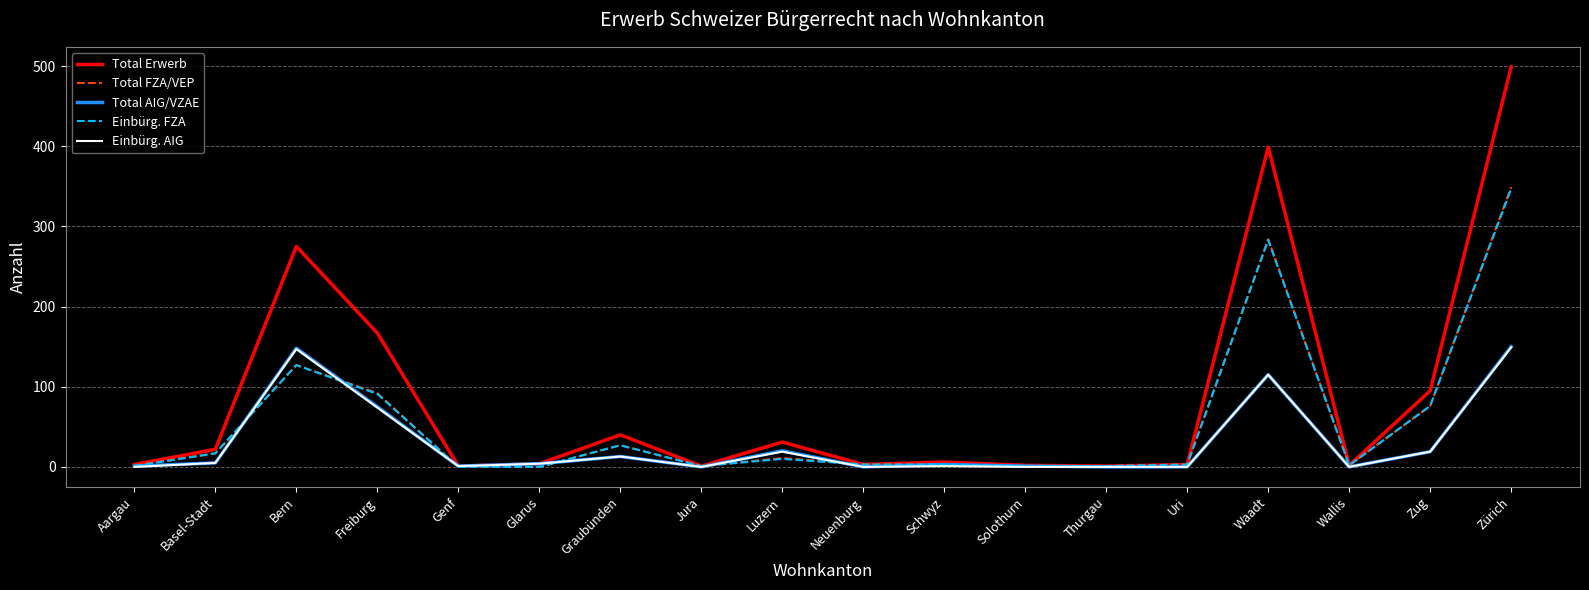

At which category does the chart reach its peak across all series?

Zürich